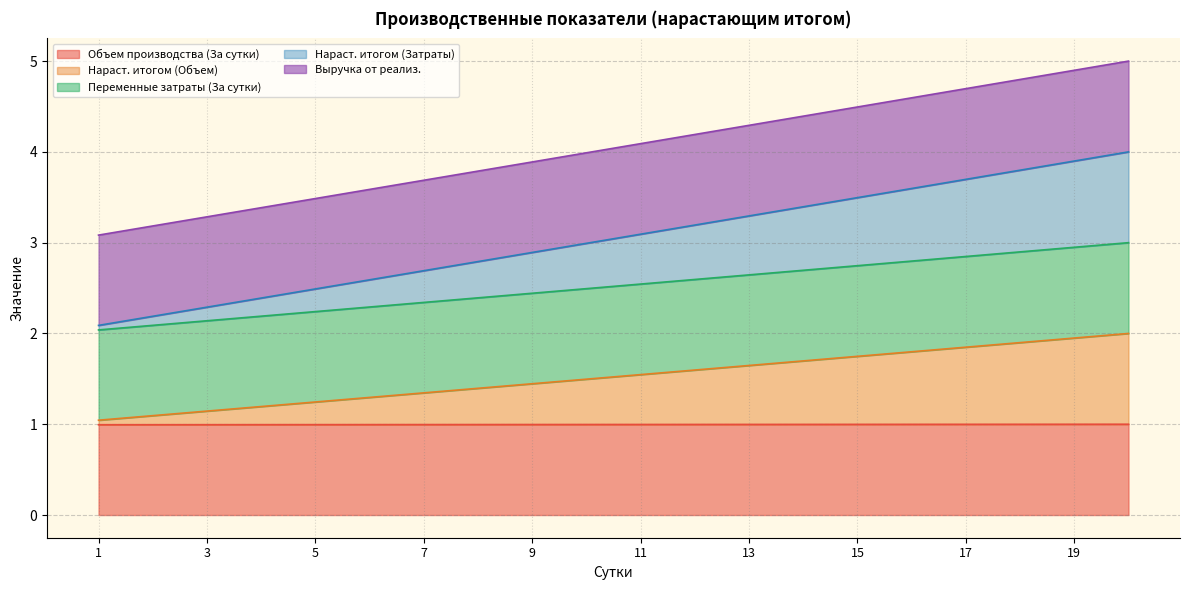

Does the chart display data point markers on the line(s)?

No